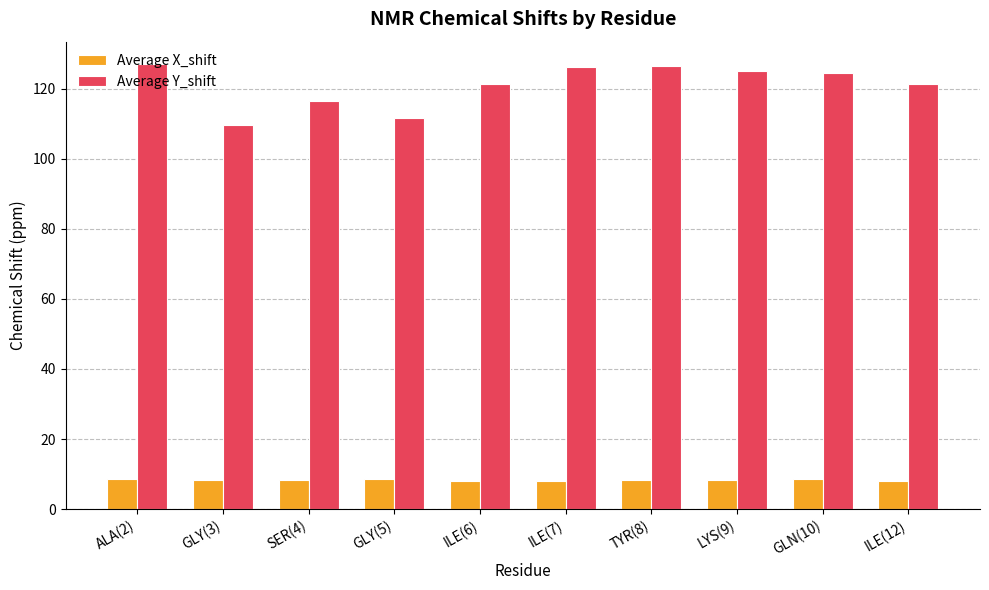

What position from the right is GLY(3)?

9